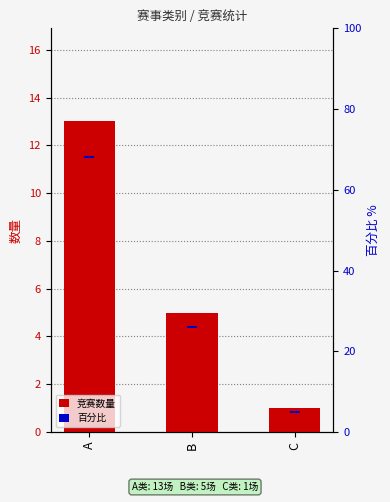

What is the value of the 百分比 bar at the 1st from the left?

0.5